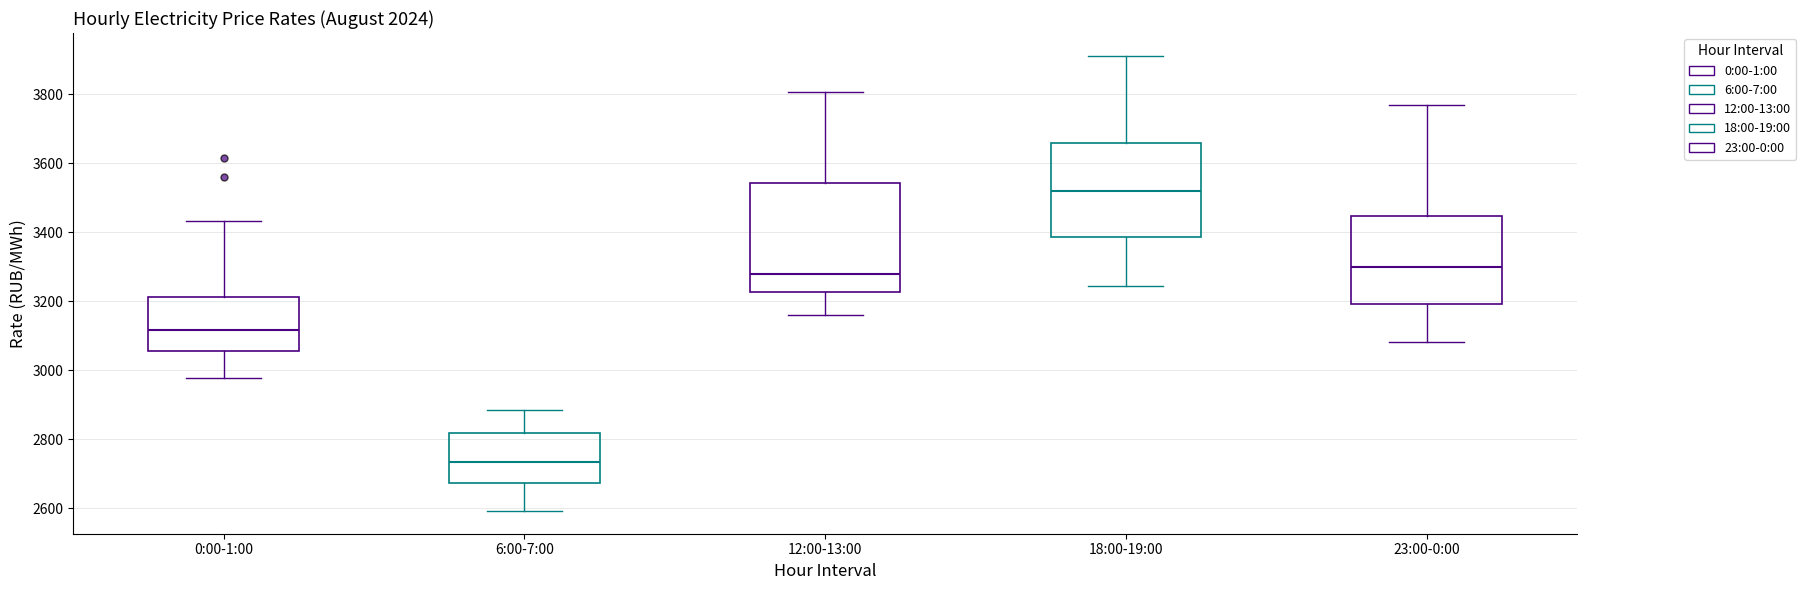

Where does the lower whisker of the box for 0:00-1:00 end on the y-axis? The values are not printed on the chart, so give them approximately, as read against the axis.

2980